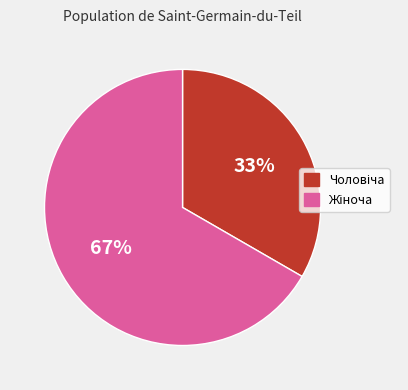

To the nearest percent, what is the average slice percentage?

50%